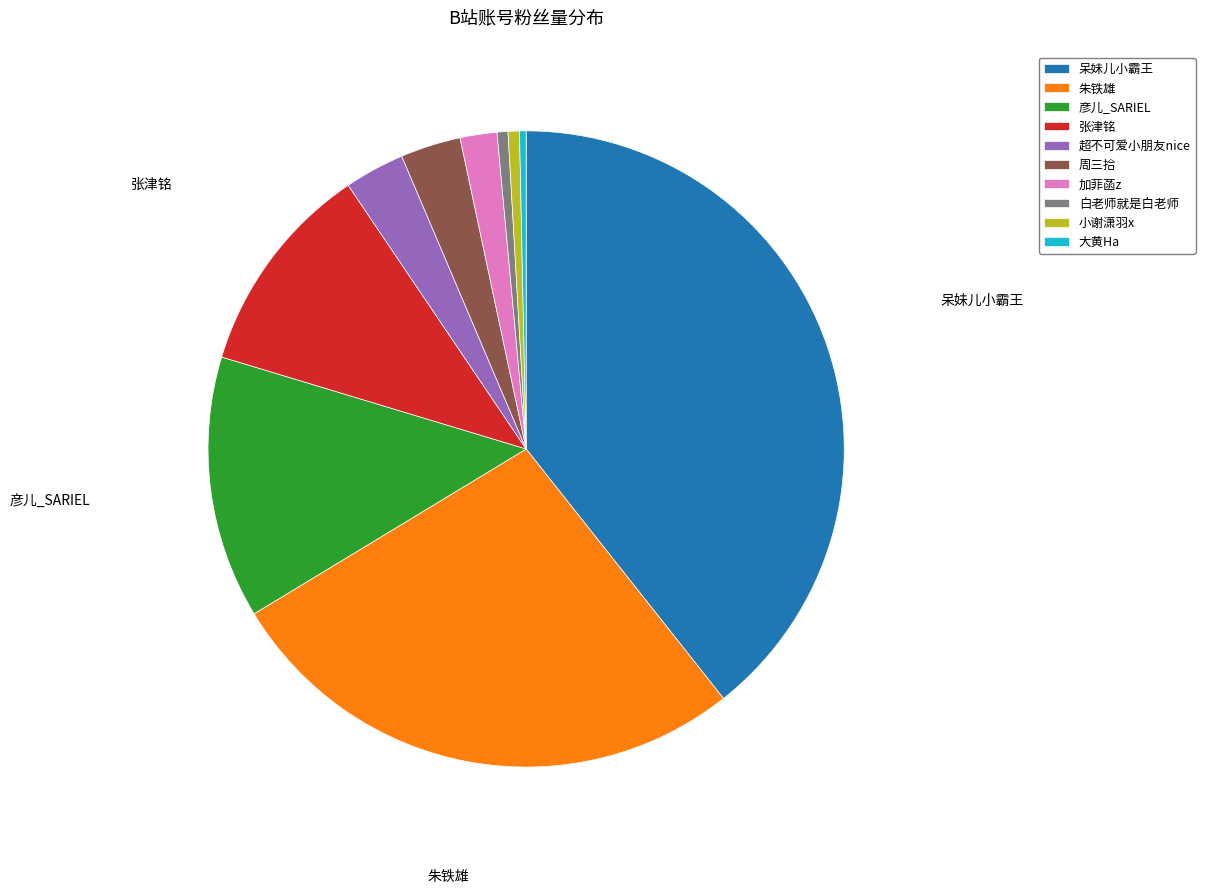

The 大黄Ha slice represents 11% of the pie. True or false?

False